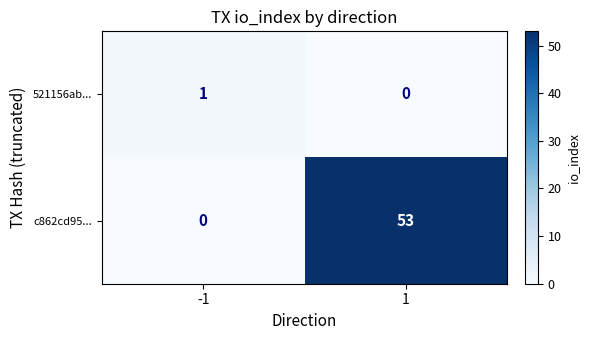

What is the difference between the c862cd95... values at 1 and -1?

53